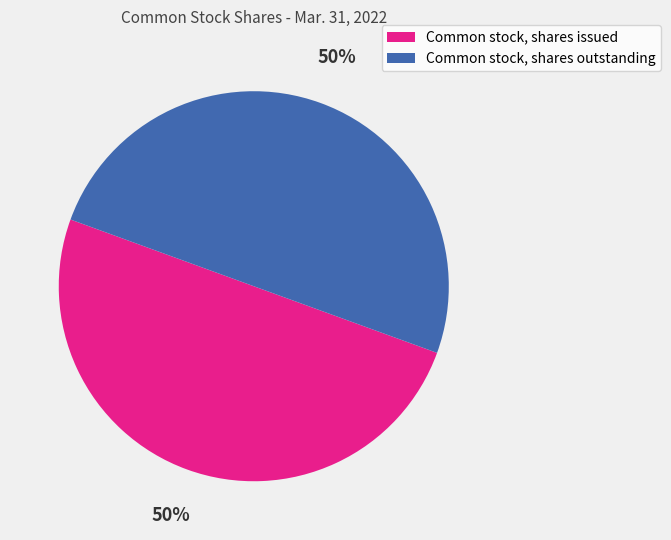

To the nearest percent, what is the average slice percentage?

50%